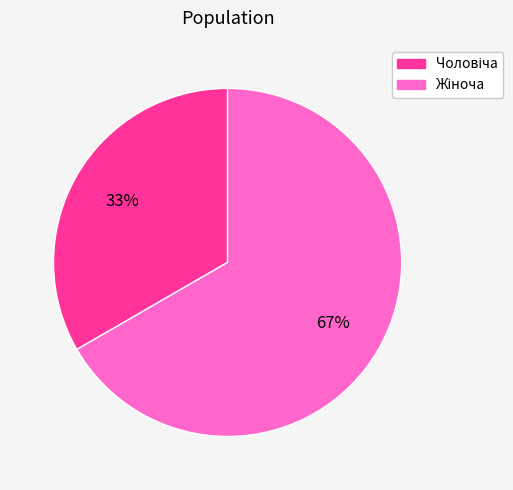

To the nearest percent, what is the average slice percentage?

50%